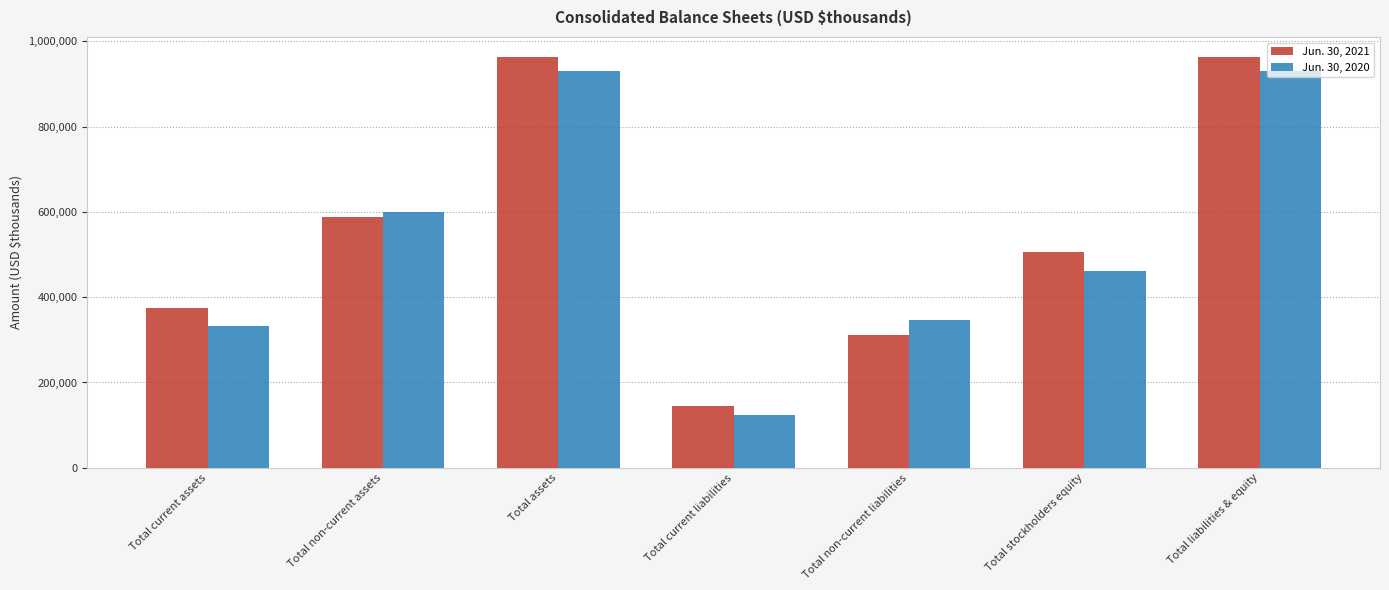

True or false: Jun. 30, 2020 has a value of 85419 at Total current assets.

False